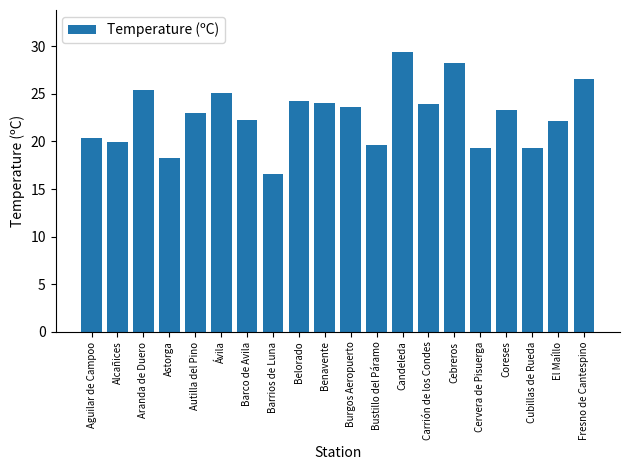

What is the ratio of the value at Cervera de Pisuerga to the value at Aguilar de Campoo?

0.9